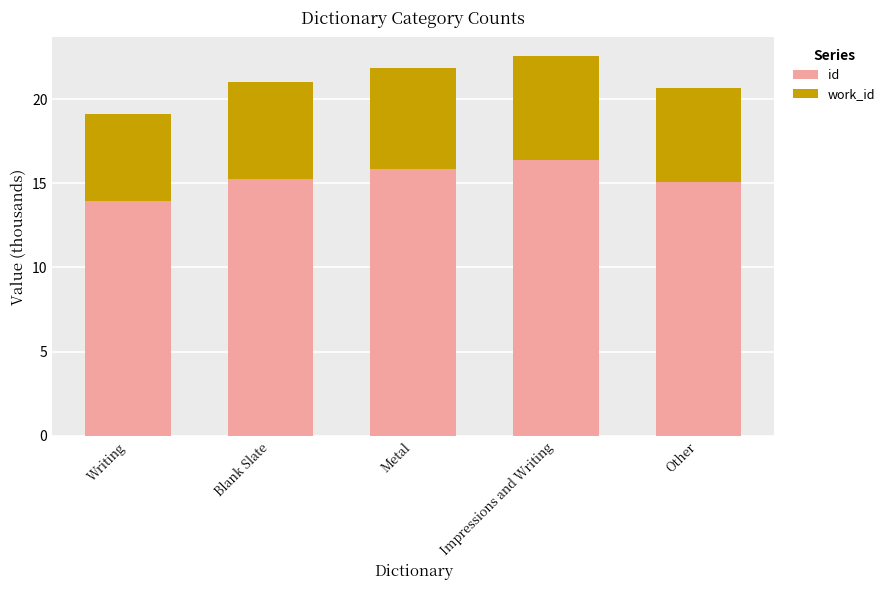

Which category has the highest value in the id series?

Impressions and Writing